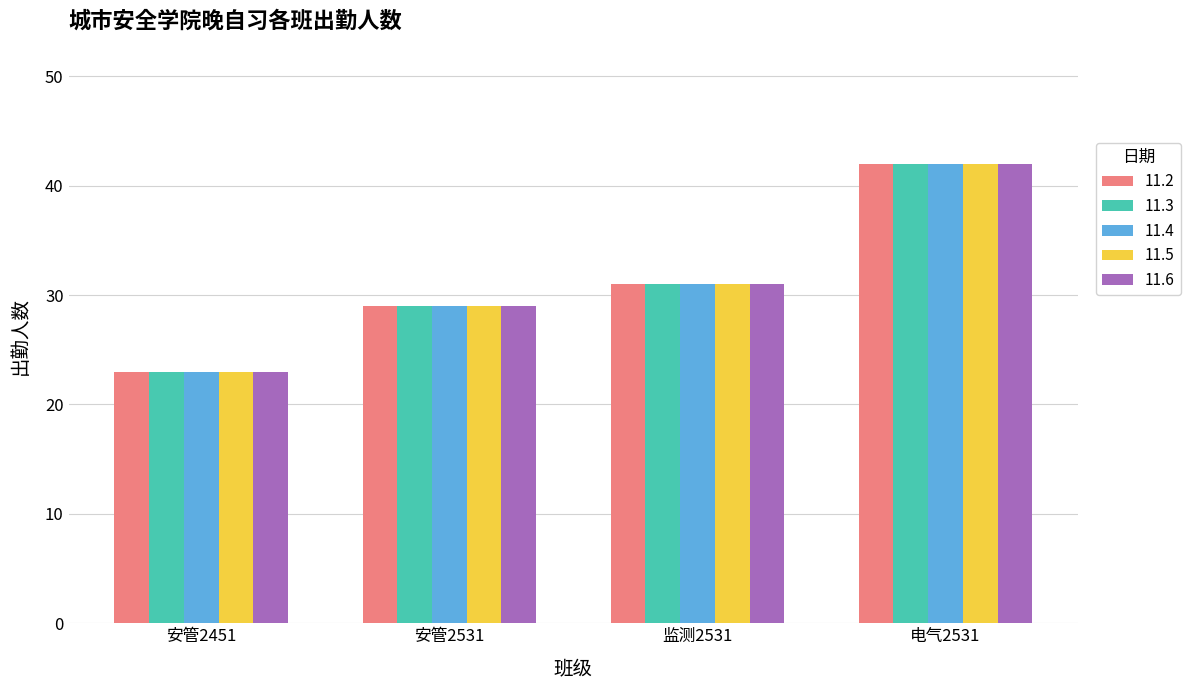

Where is 11.2 nearest to the value 32?

监测2531